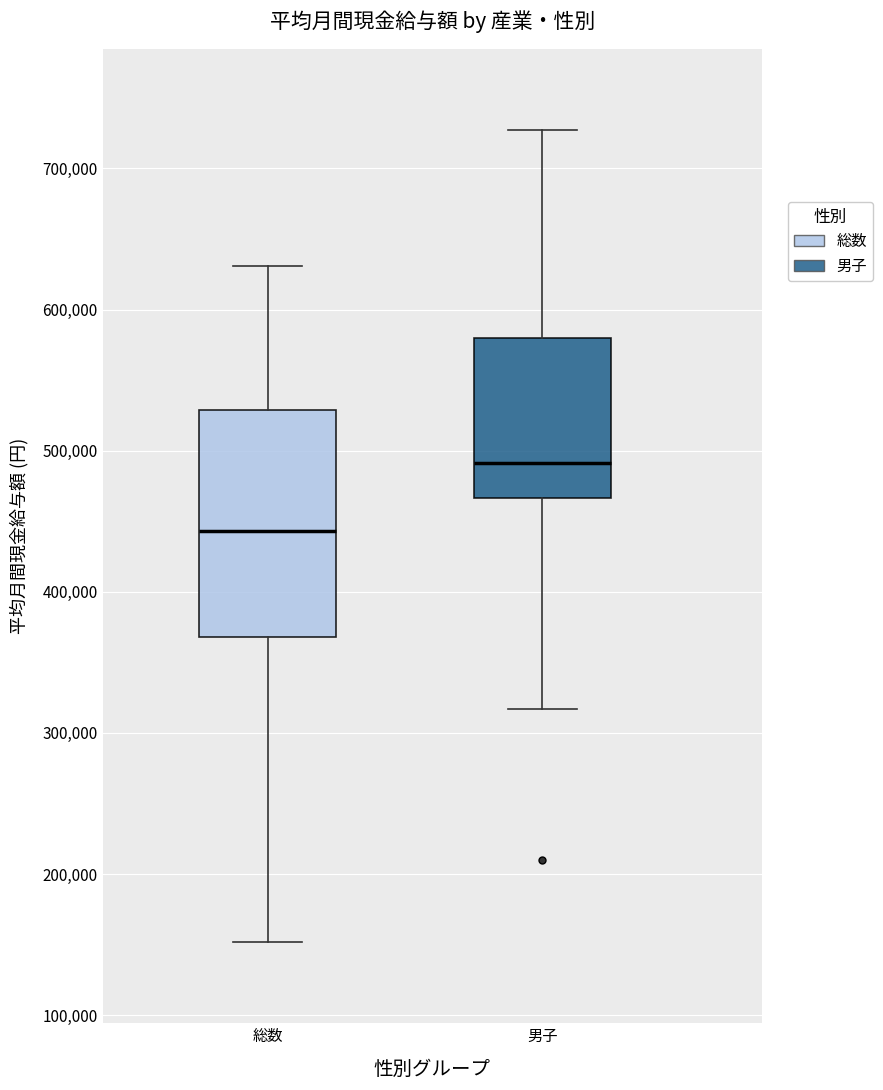

Which box has the highest median line?

男子